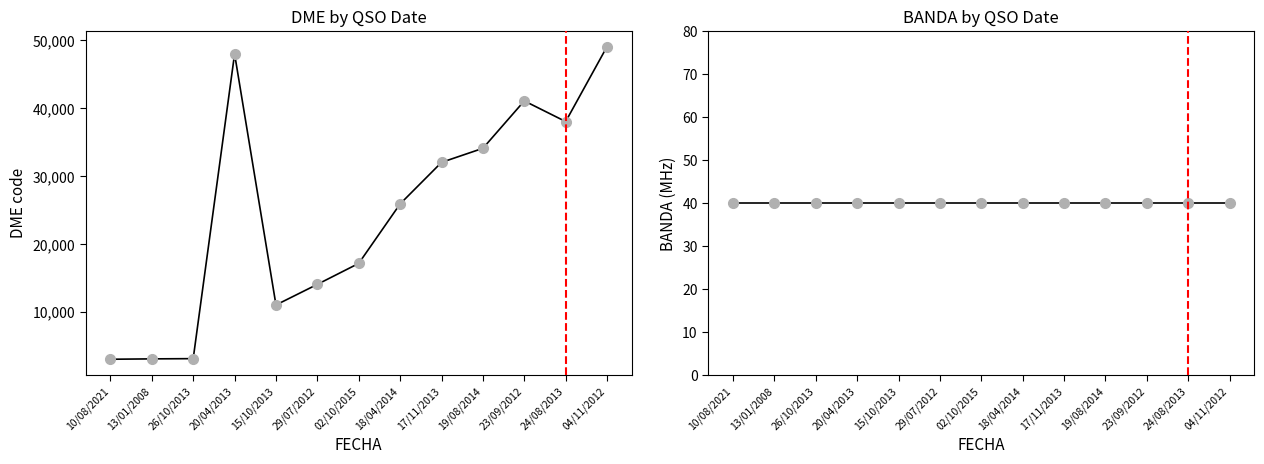

What is the spread (max minus min) of values at 15/10/2013?

10970